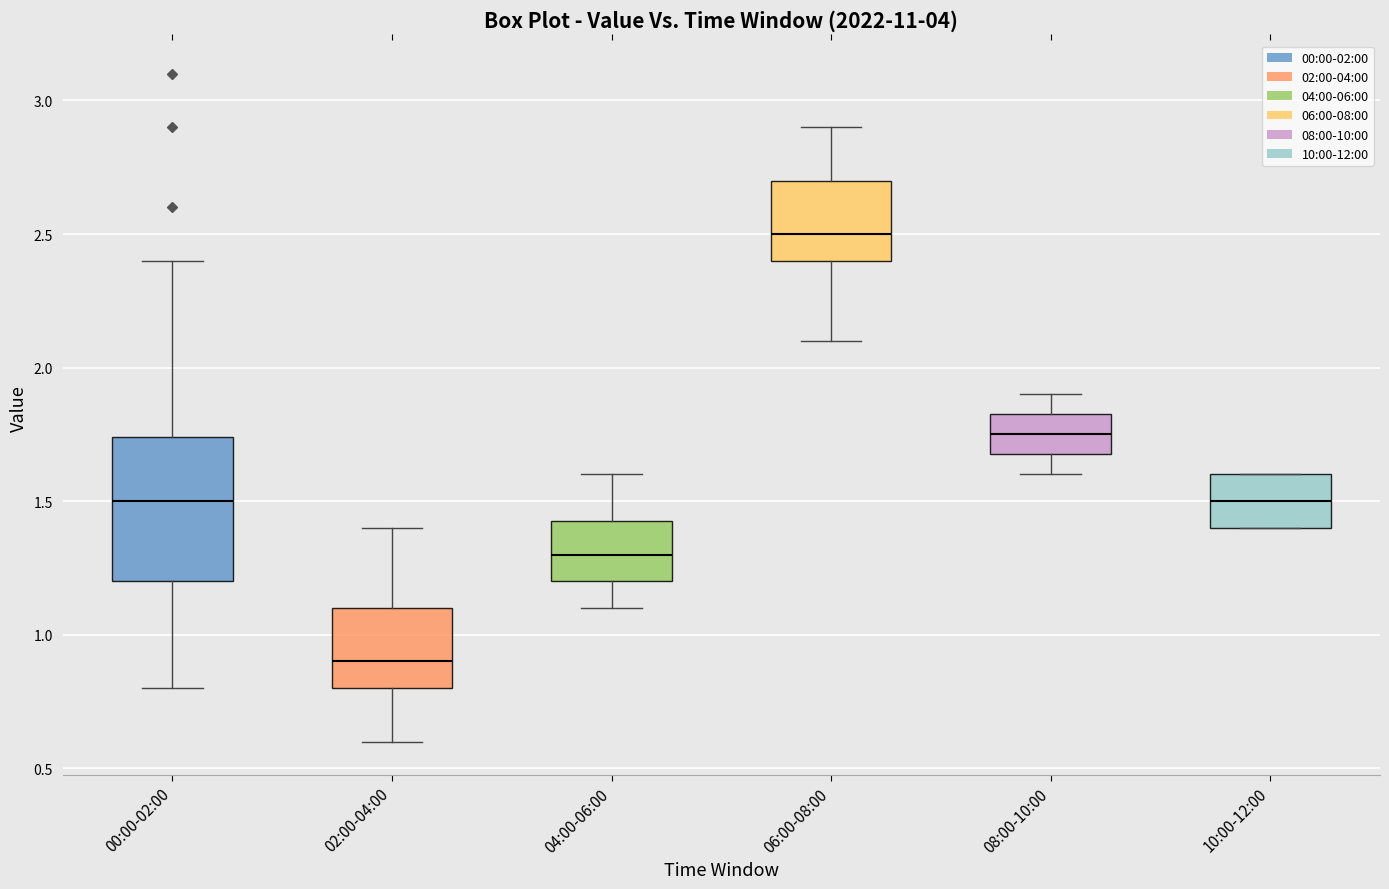

Where does the lower whisker of the box for 04:00-06:00 end on the y-axis? The values are not printed on the chart, so give them approximately, as read against the axis.

1.10